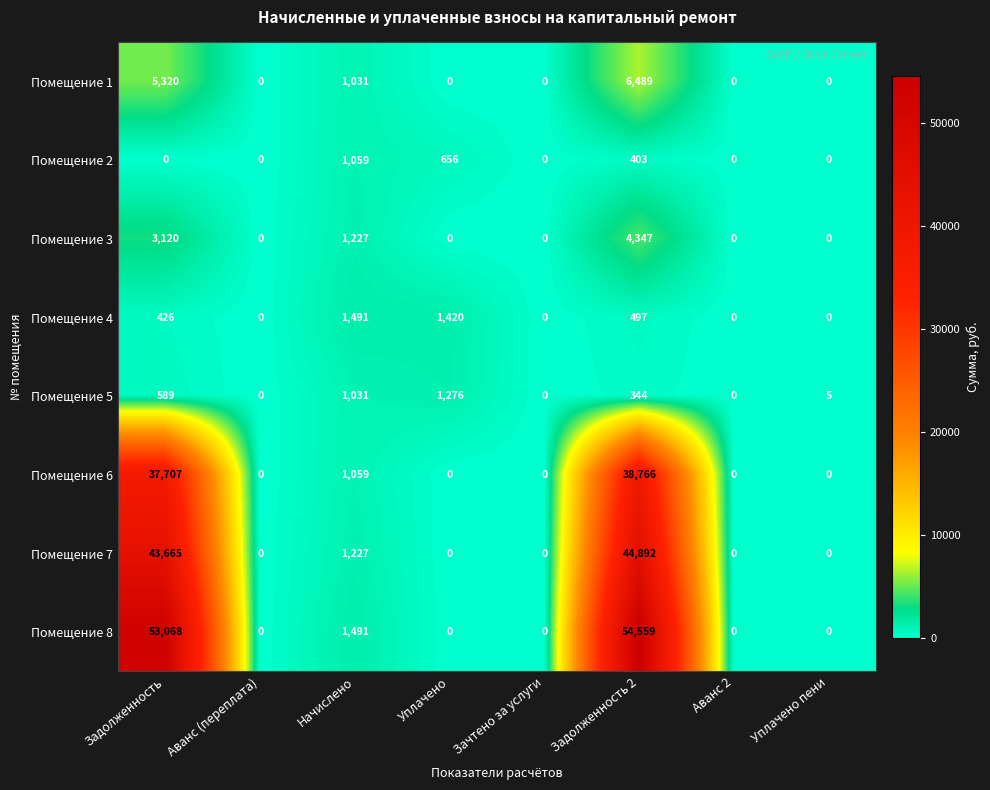

Between Задолженность and Уплачено пени, which series saw the biggest shift?

Помещение 8